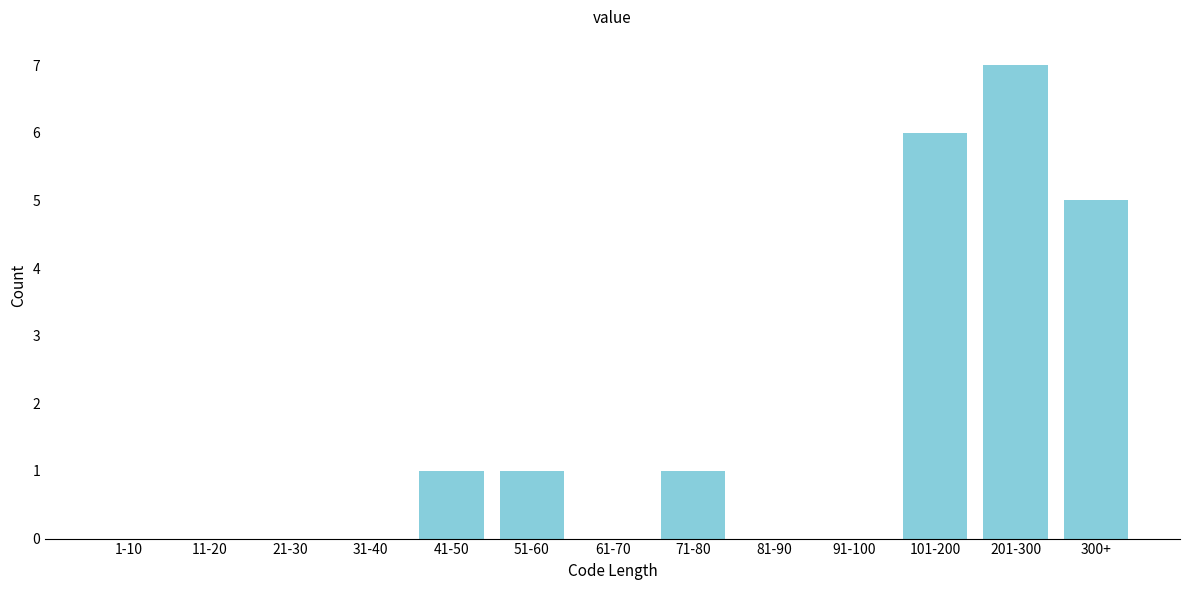

Reading right to left, transcribe all the data shown in this chart.

300+=5	201-300=7	101-200=6	91-100=0	81-90=0	71-80=1	61-70=0	51-60=1	41-50=1	31-40=0	21-30=0	11-20=0	1-10=0